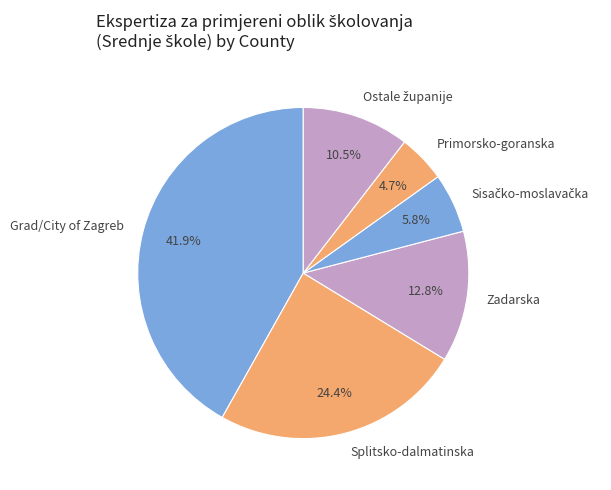

Which has a higher value, Grad/City of Zagreb or Zadarska?

Grad/City of Zagreb